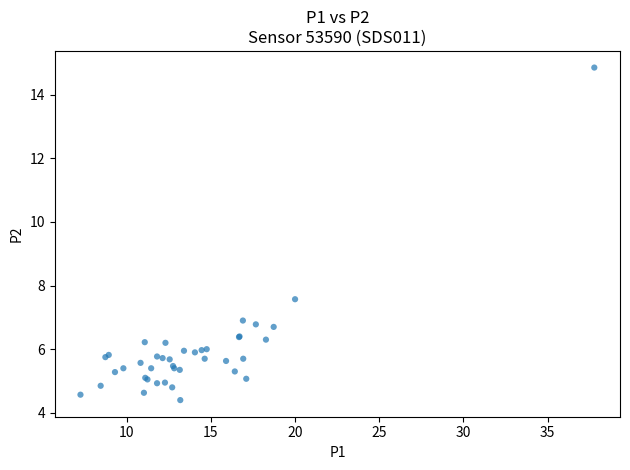

What Y value in the scatter plot is closest to 9?

7.6